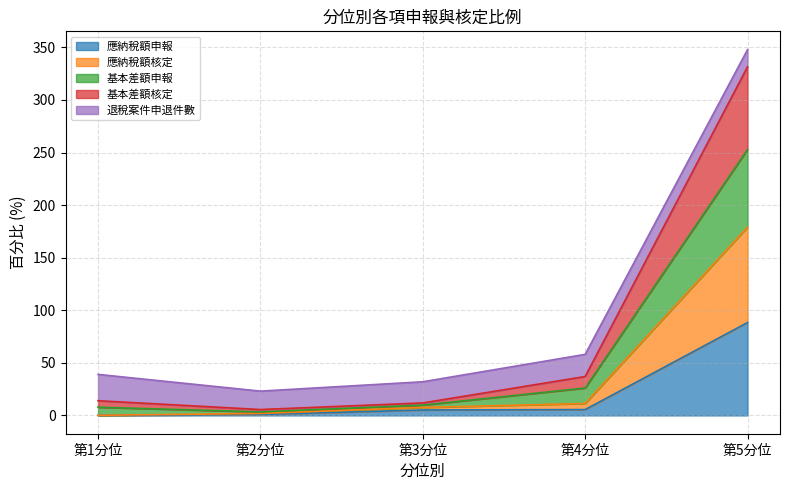

At which category does the chart reach its peak across all series?

第5分位